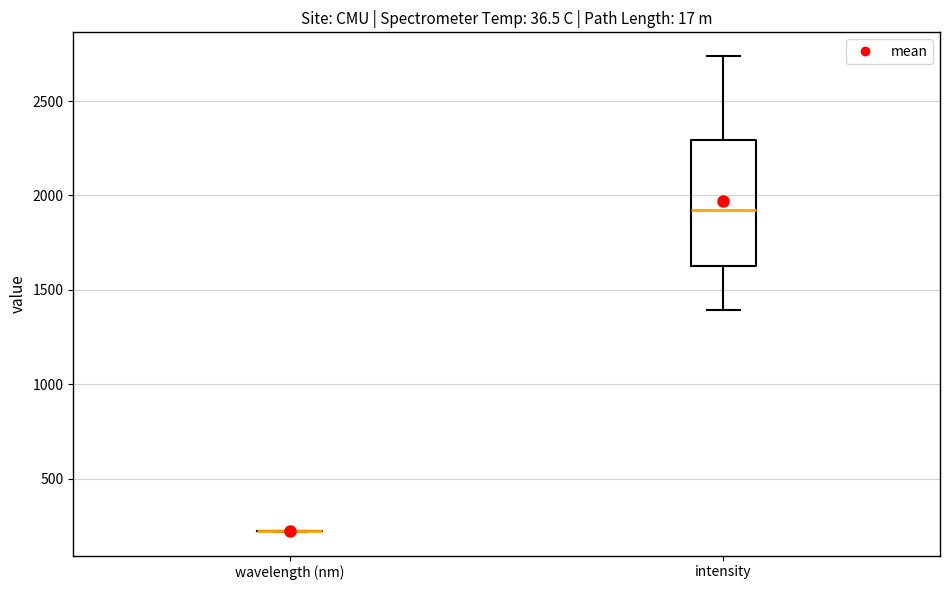

Reading left to right, read every box against the y-axis: the position of its median line, the range the box covers, and the ends of its whiskers. The values are not printed on the chart, so give them approximately, as read against the axis.

wavelength (nm): box collapsed to a line at 200, whiskers 200 to 200
intensity: median 1900, box 1600 to 2300, whiskers 1400 to 2750